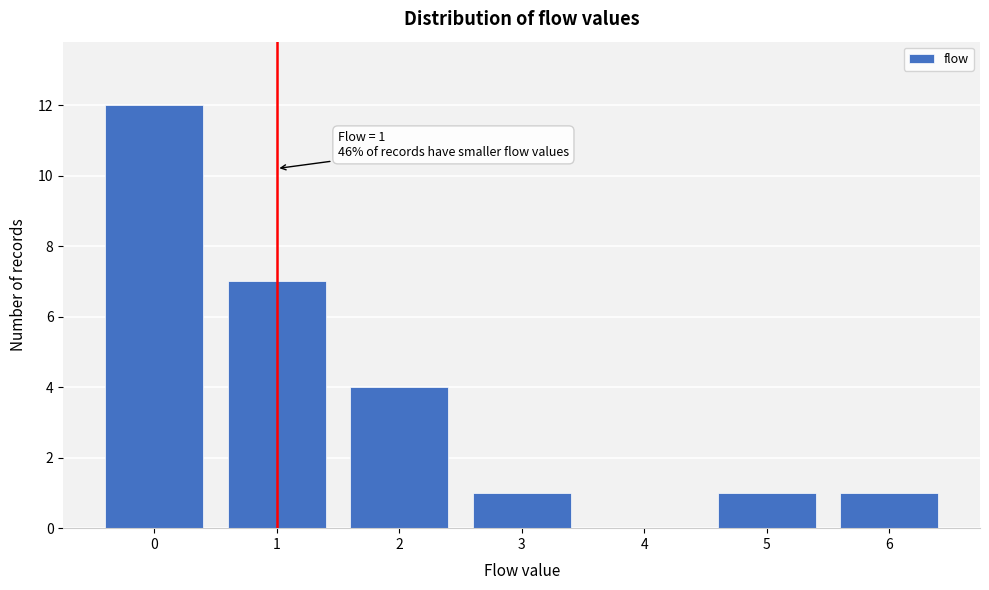

Which range on the x-axis has the tallest bar?

-0.5 to 0.5